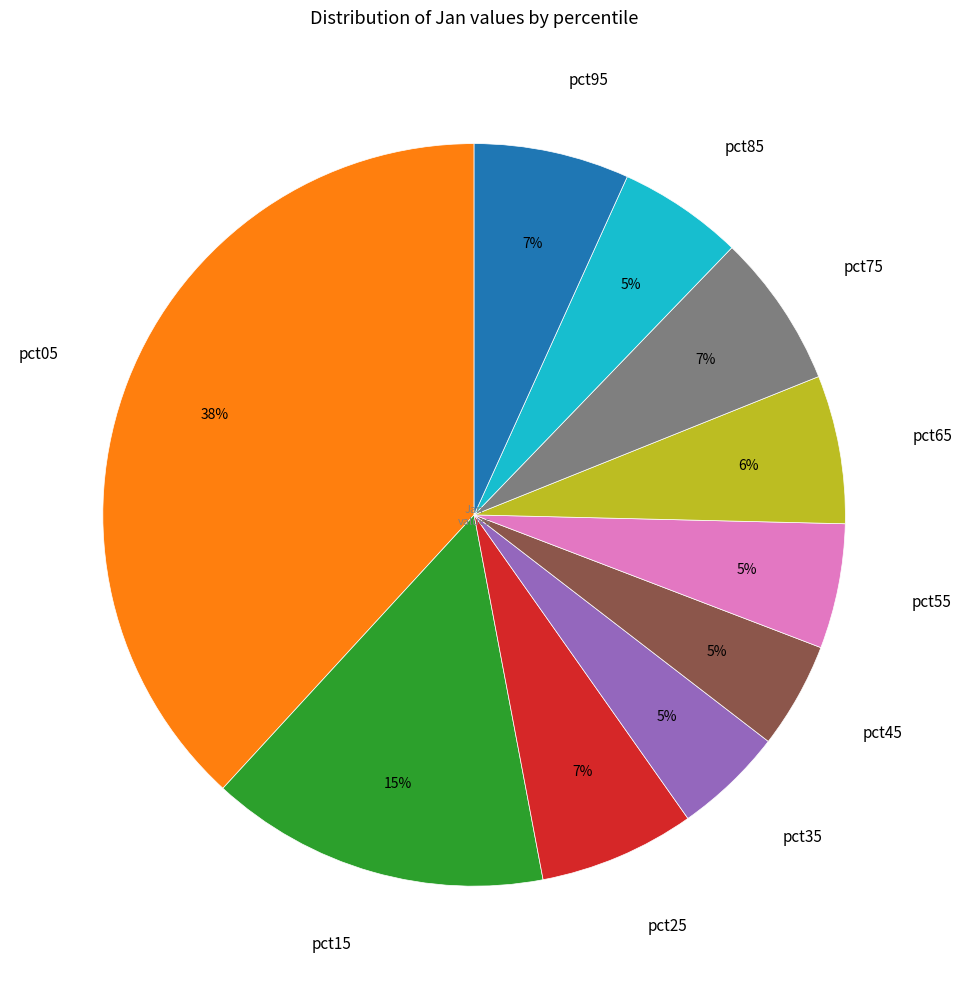

Do pct65 and pct75 together represent more than half of the pie?

No